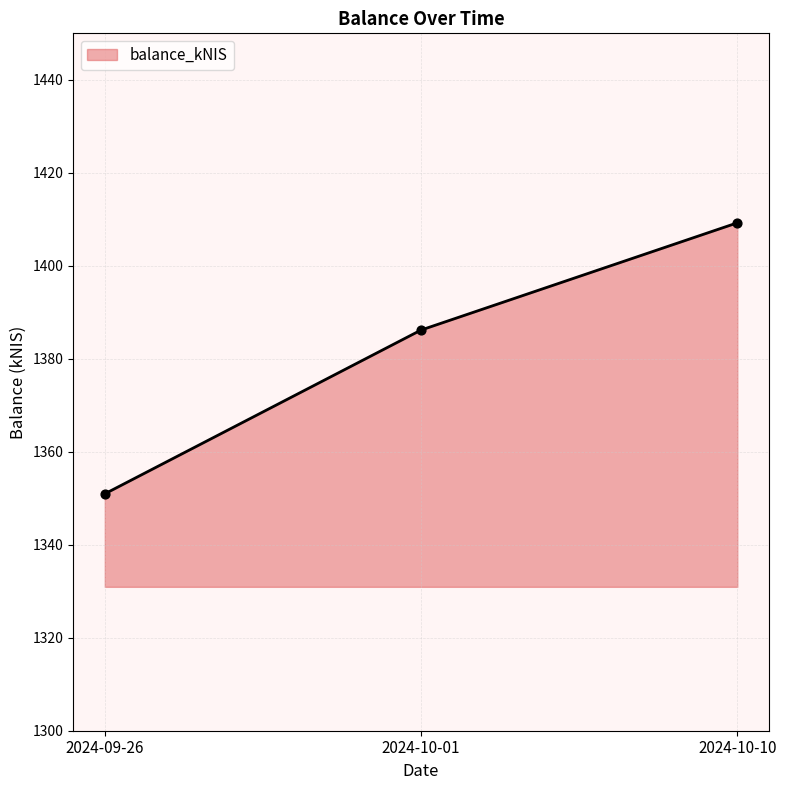

Which has a higher value, 2024-09-26 or 2024-10-10?

2024-10-10